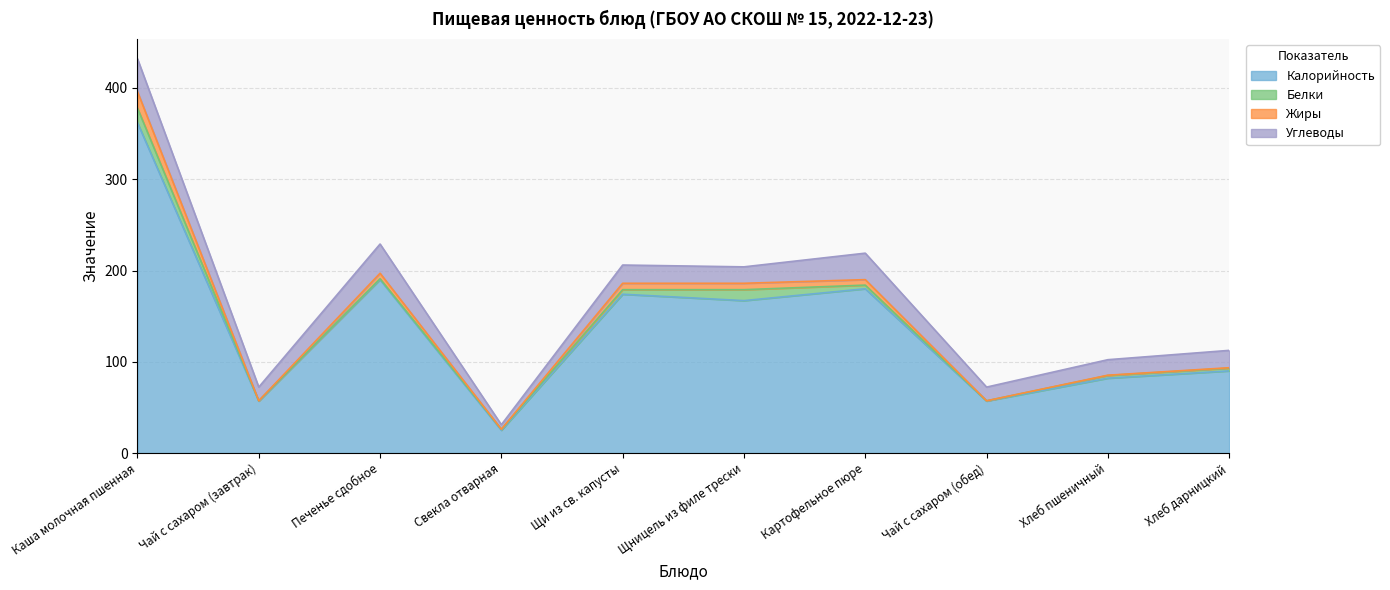

How many interior local peaks does the Калорийность series have?

3